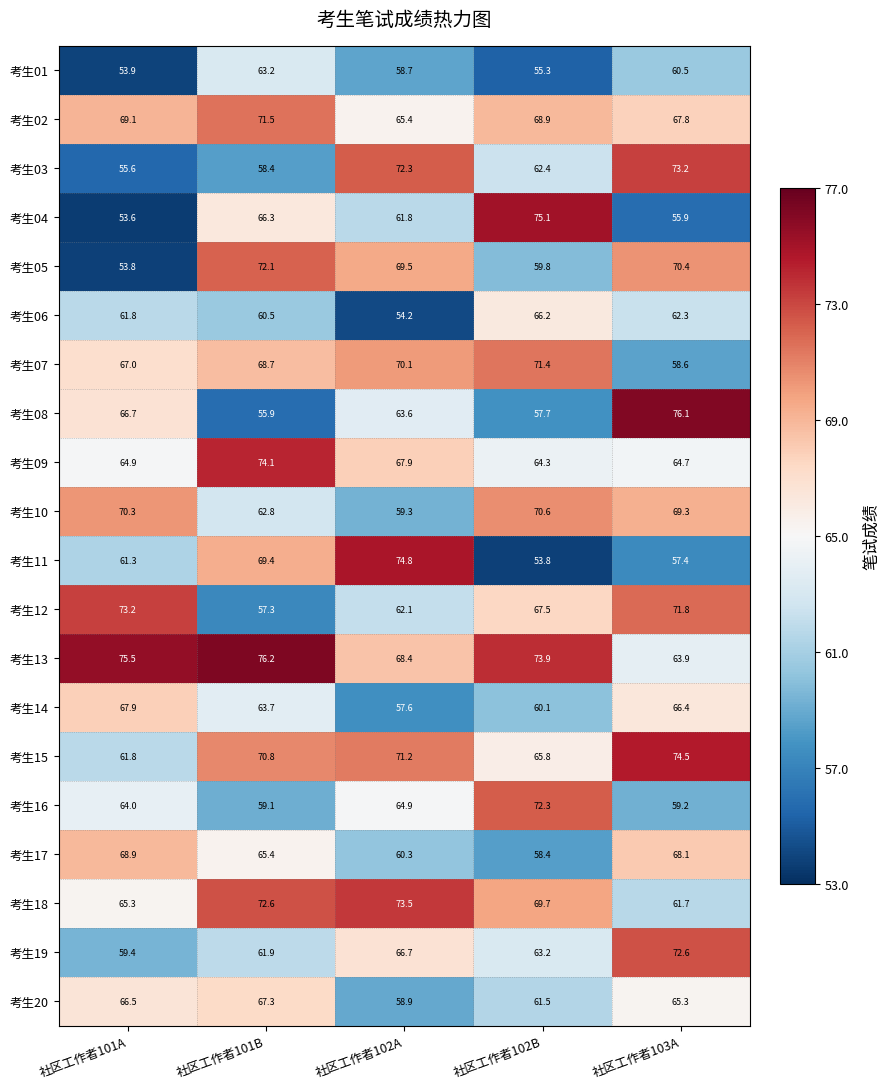

How many data points does each series have?

5